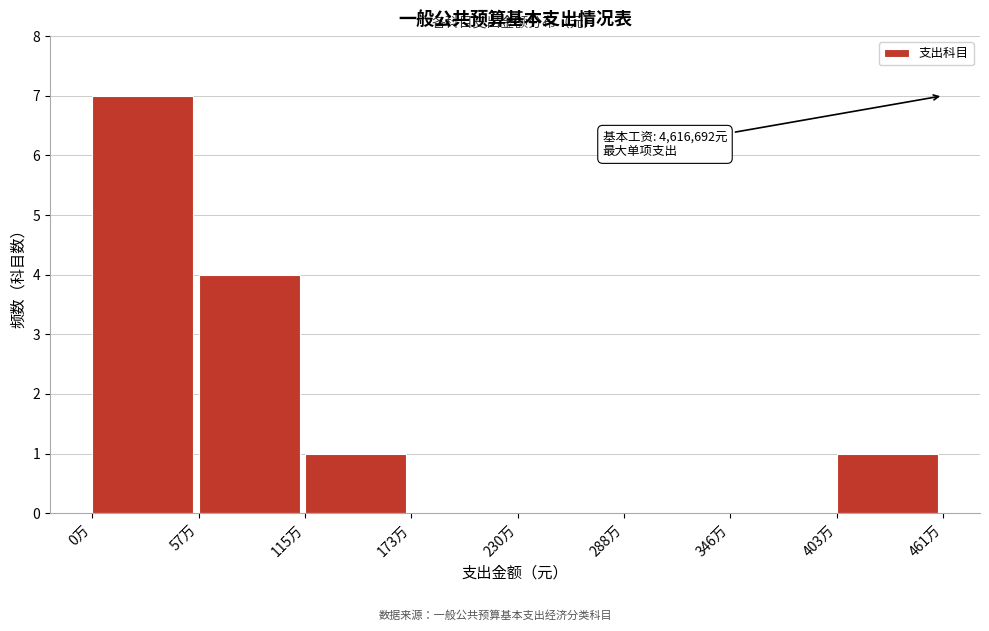

Reading left to right, transcribe all the data shown in this chart.

0万=7	57万=4	115万=1	173万=0	230万=0	288万=0	346万=0	403万=1